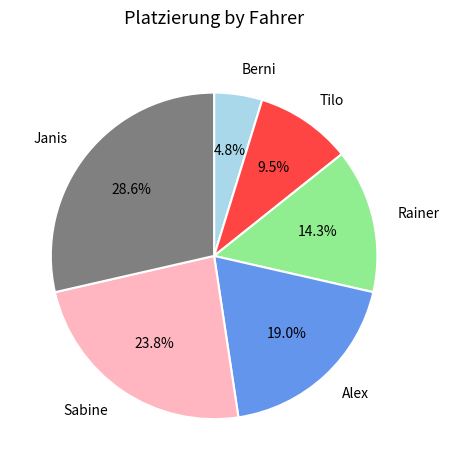

Which slice is the largest?

Janis